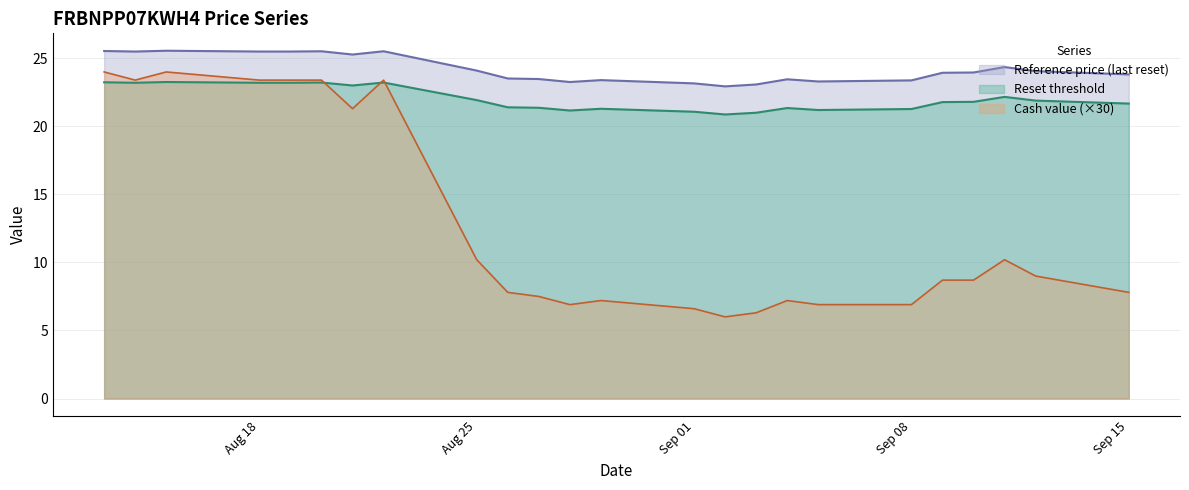

The Reference price (last reset) series shows 24.1 at 2025-09-12. True or false?

True